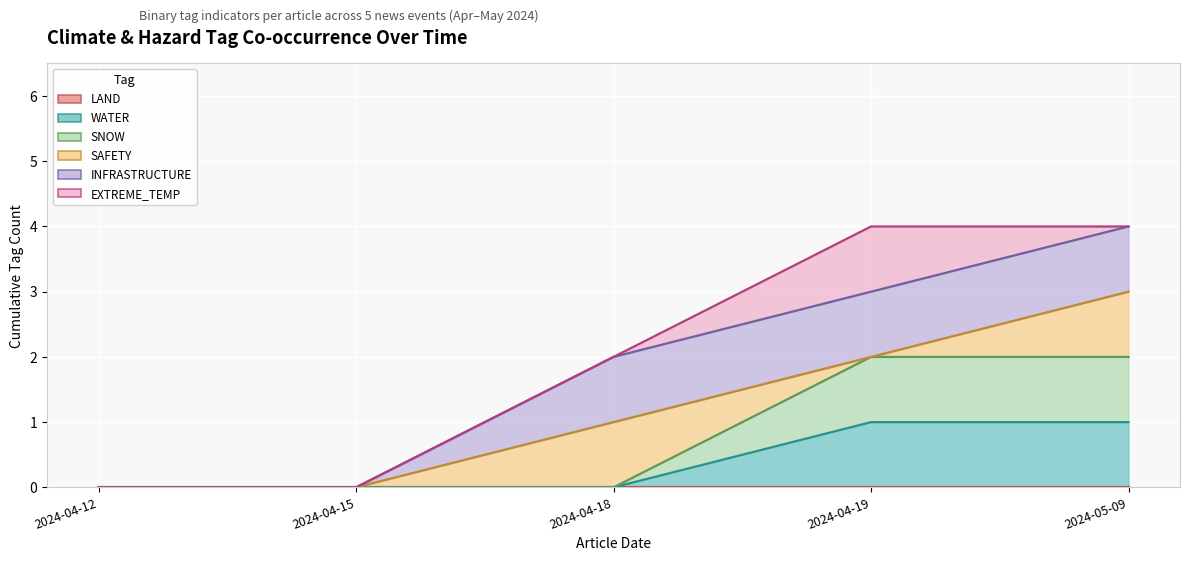

The value of SNOW (line) at 2024-04-19 is 2. True or false?

True